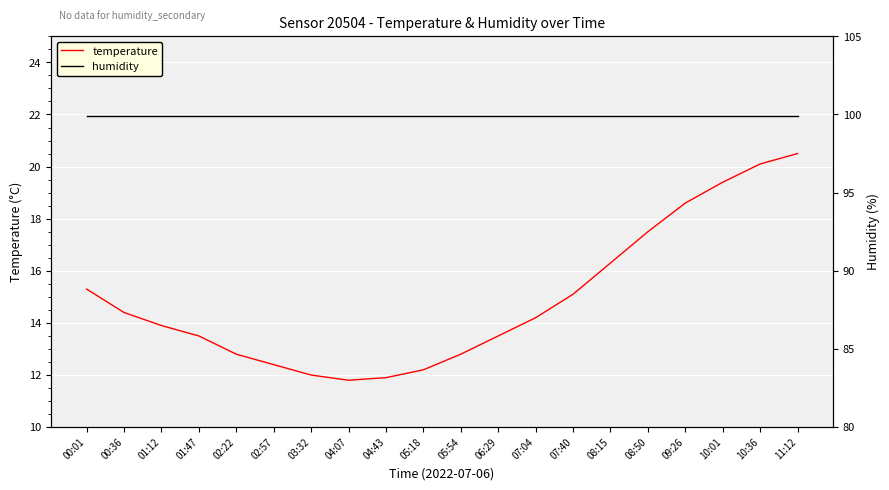

At which category is the sum across all series the highest?

11:12